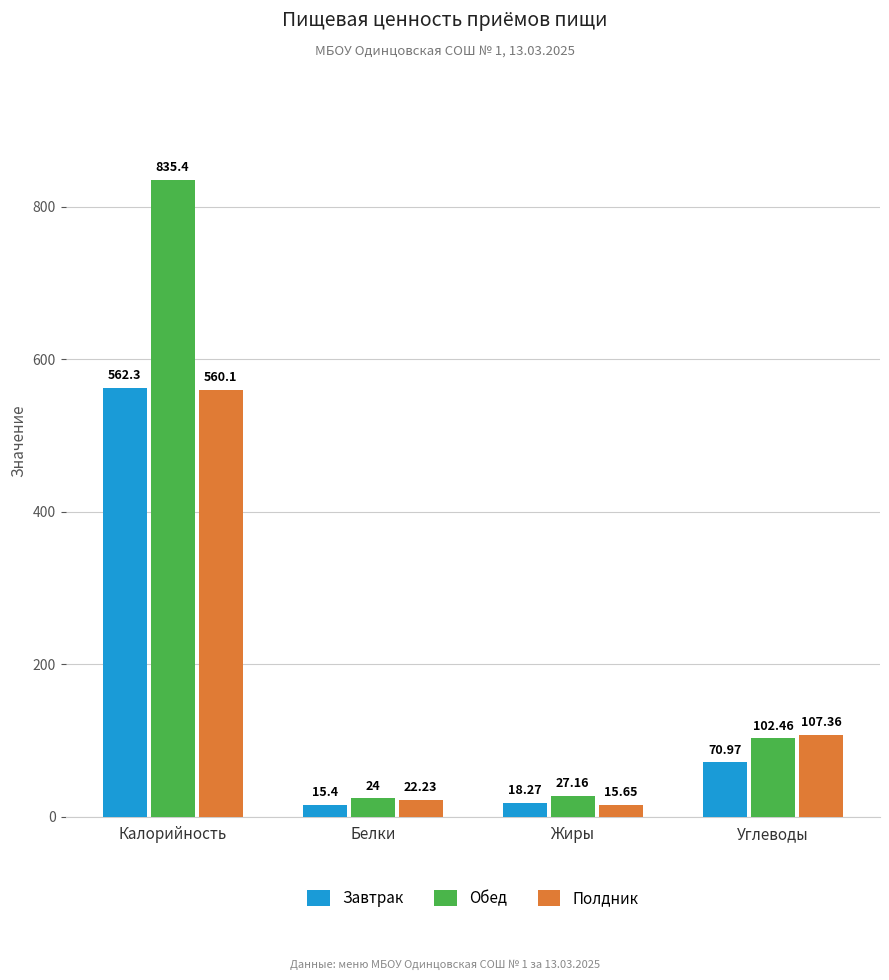

Between Белки and Углеводы, which series saw the biggest shift?

Полдник